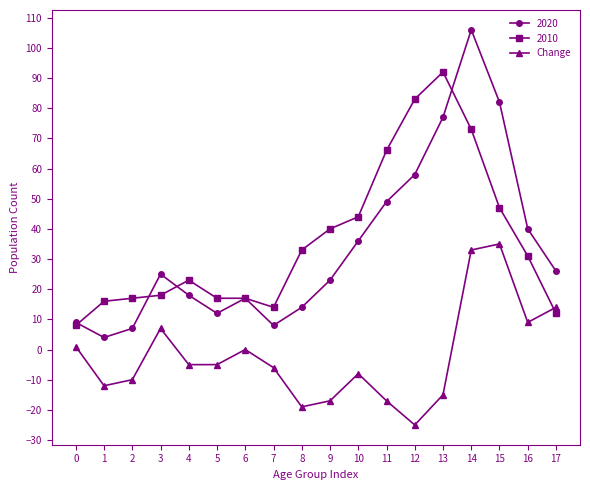

The 2010 series shows 28 at 13. True or false?

False